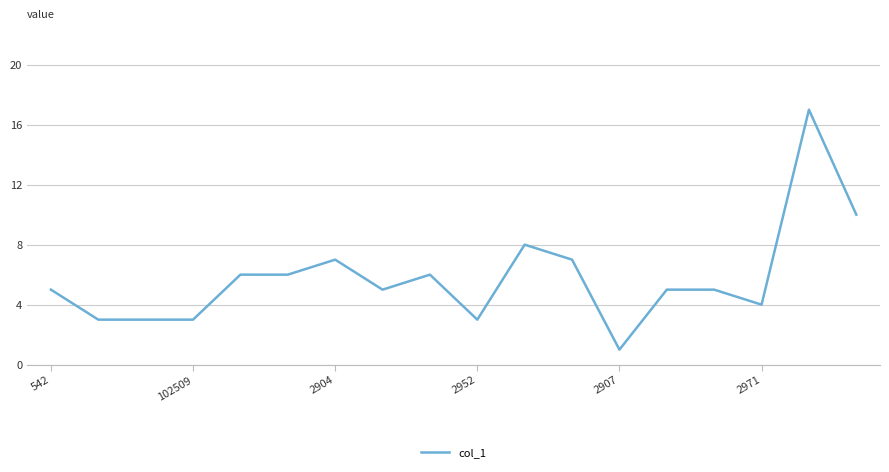

What is the minimum value shown in the chart?

1